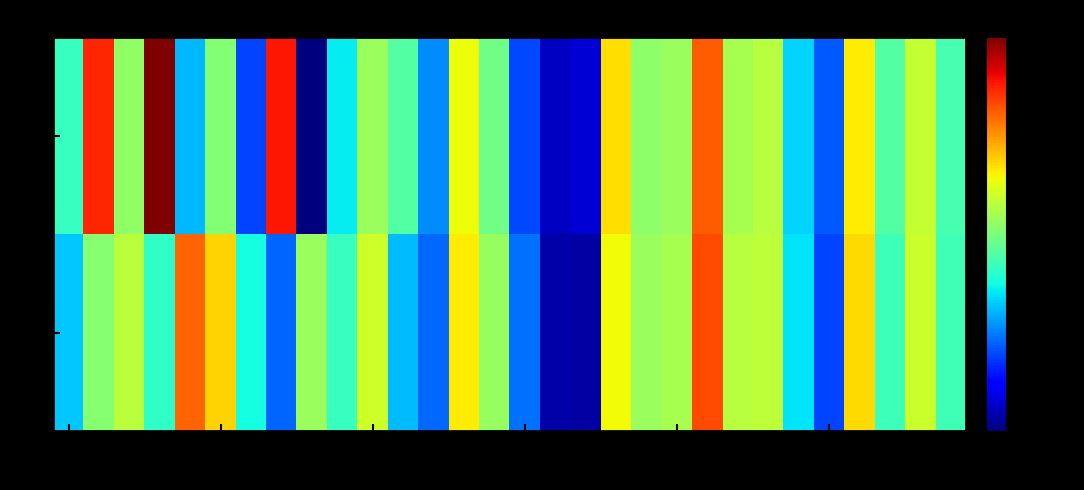

How many categories are shown in the chart?

30